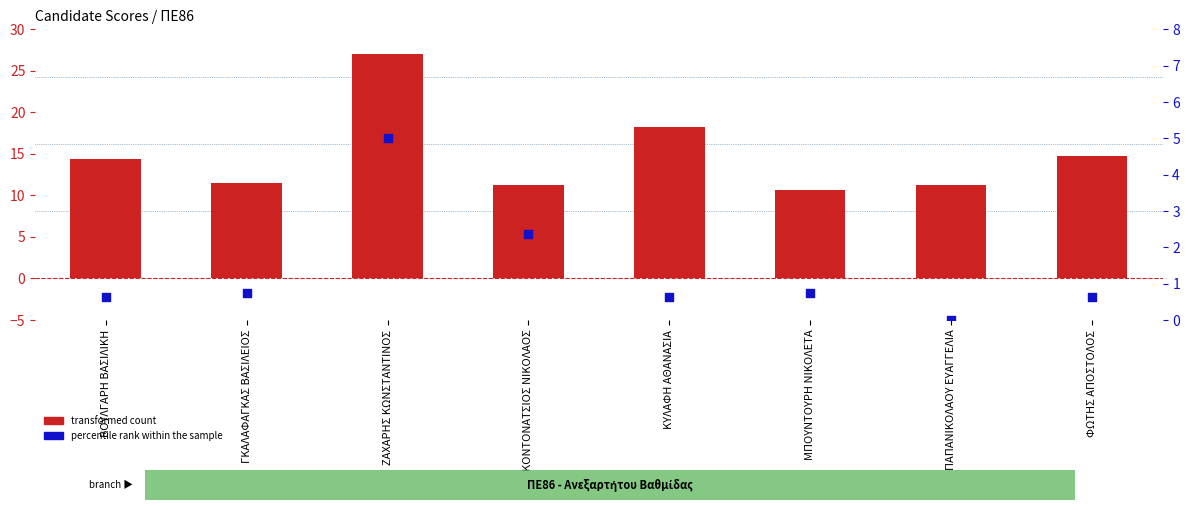

At which category is the sum across all series the highest?

ΖΑΧΑΡΗΣ ΚΩΝΣΤΑΝΤΙΝΟΣ